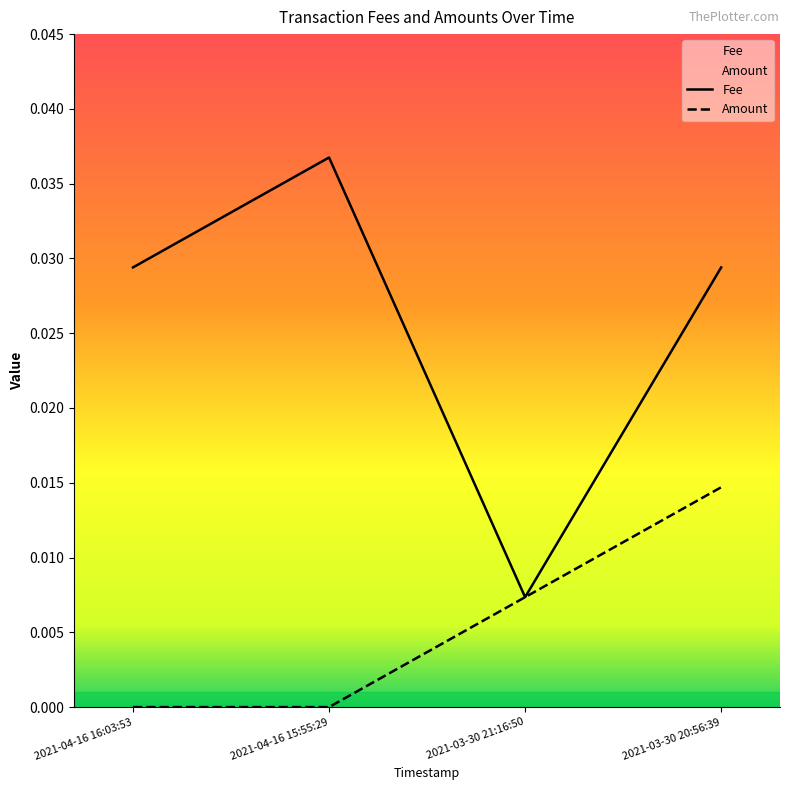

In Fee, how many points are lower than both neighbors (excluding endpoints)?

1